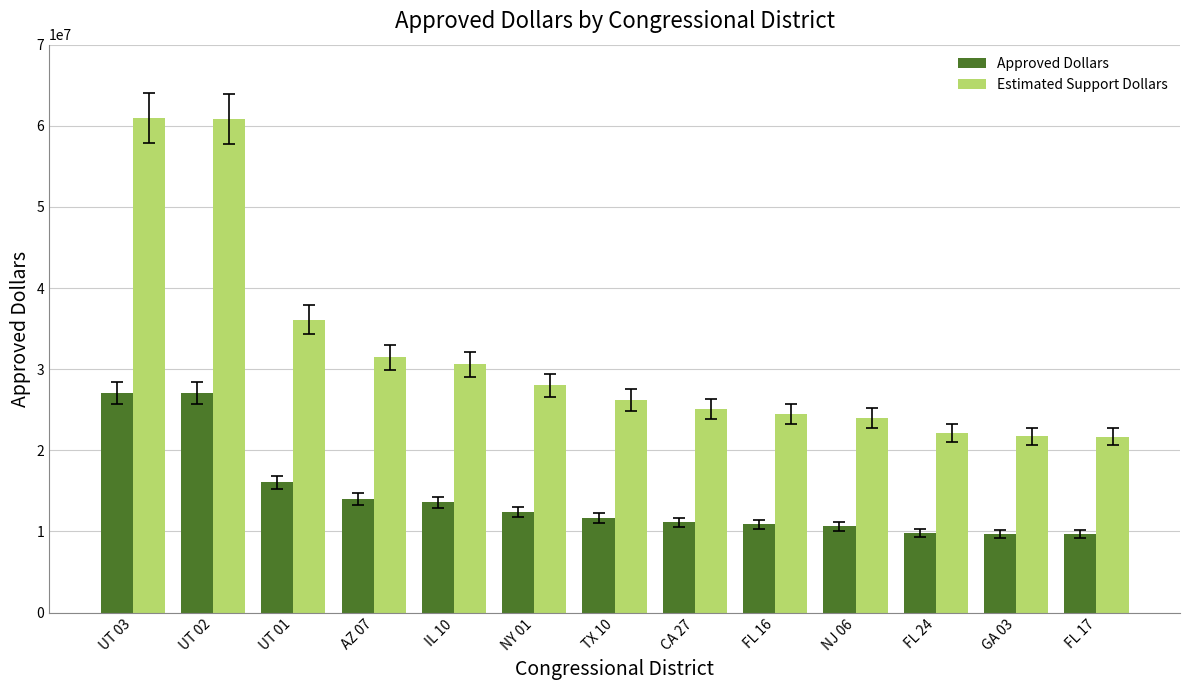

Are the bars horizontal?

No